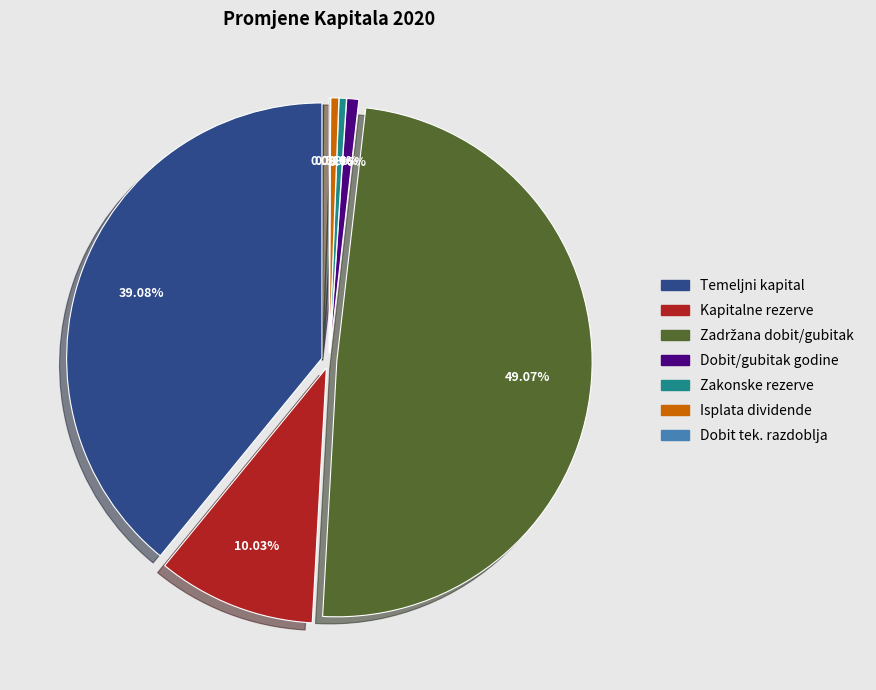

Do Isplata udjela u dobiti/dividende and Dobit / gubitak poslovne godine together represent more than half of the pie?

No